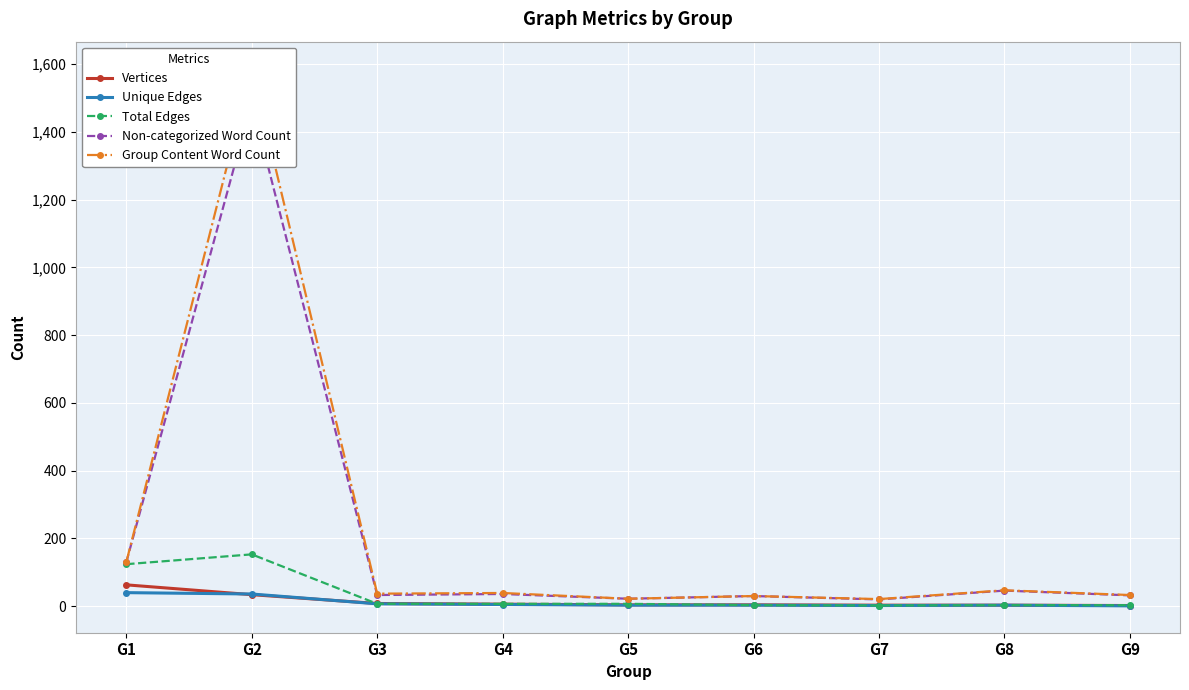

Which series has the largest range (max minus min)?

Group Content Word Count